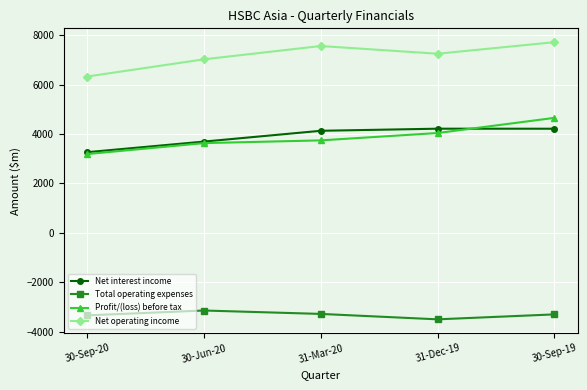

True or false: Total operating expenses and Profit/(loss) before tax intersect in this chart.

False